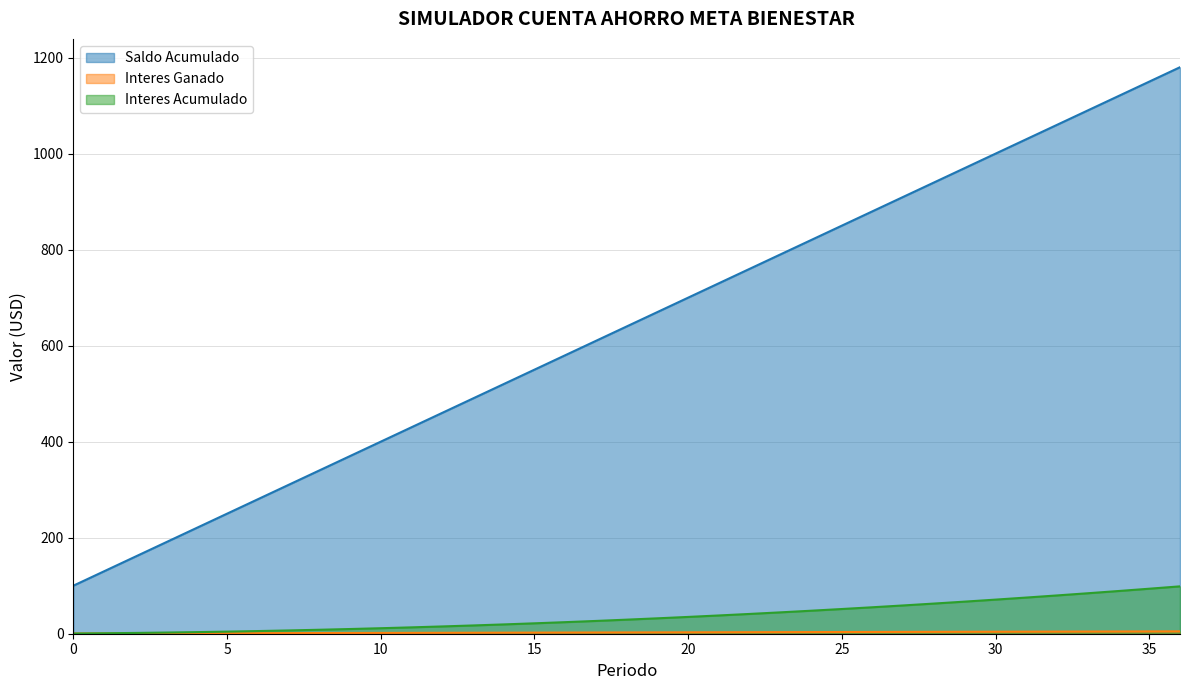

How many values in the Interes Ganado series are below 2?

13